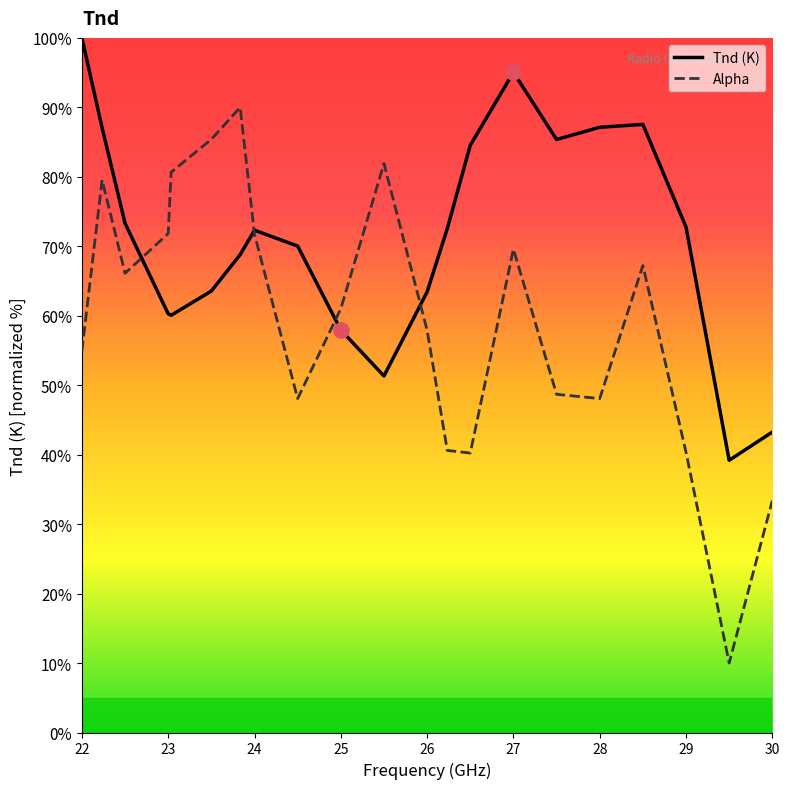

Which series has the largest total across all categories?

Tnd (K)